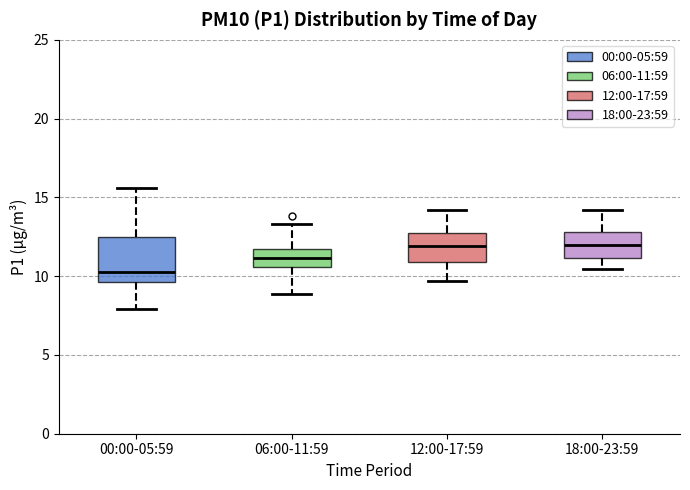

Which box is the tallest, from its lower edge to its upper edge?

00:00-05:59